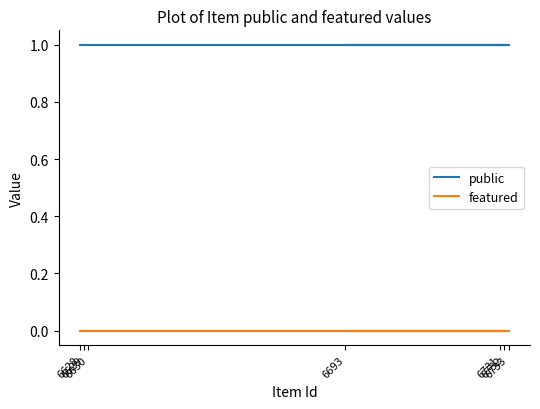

What is the spread (max minus min) of values at 6629?

1